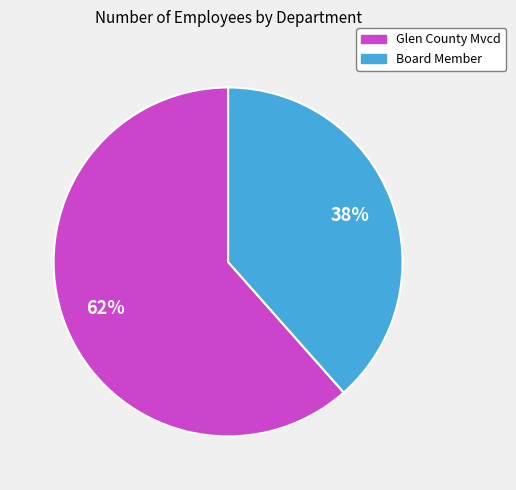

To the nearest percent, what is the average slice percentage?

50%